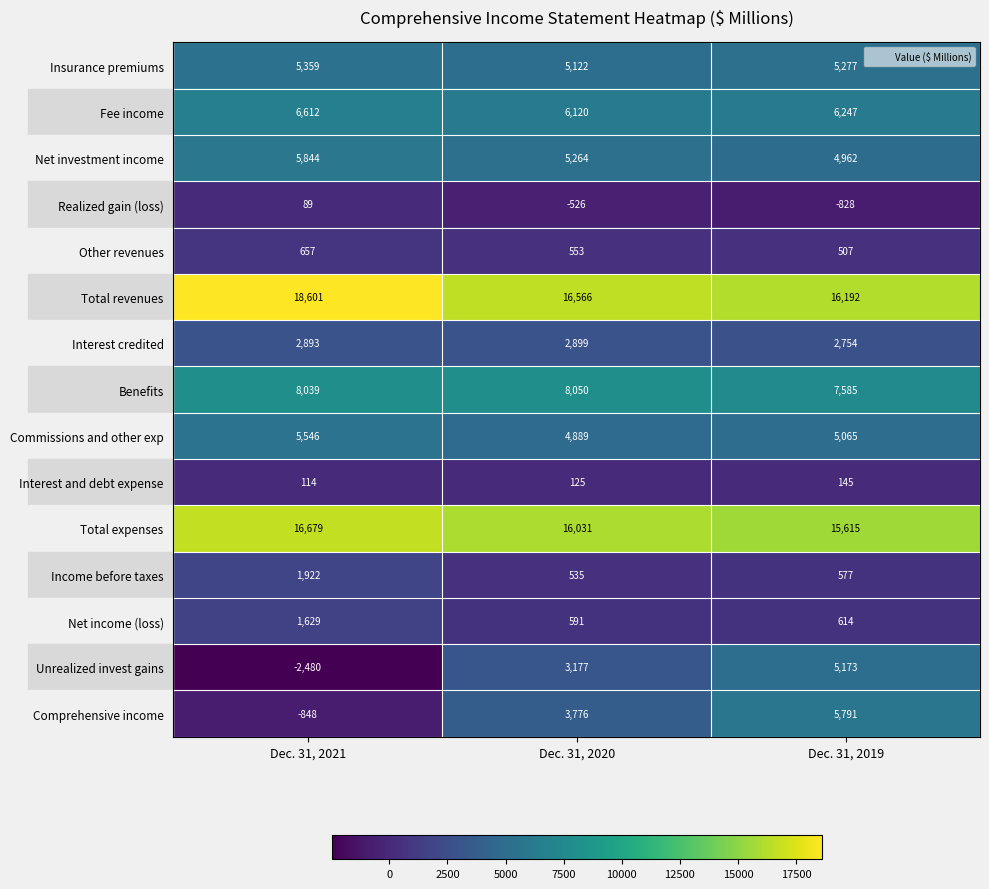

Is it true that Comprehensive income equals 1671 at Dec. 31, 2019?

False